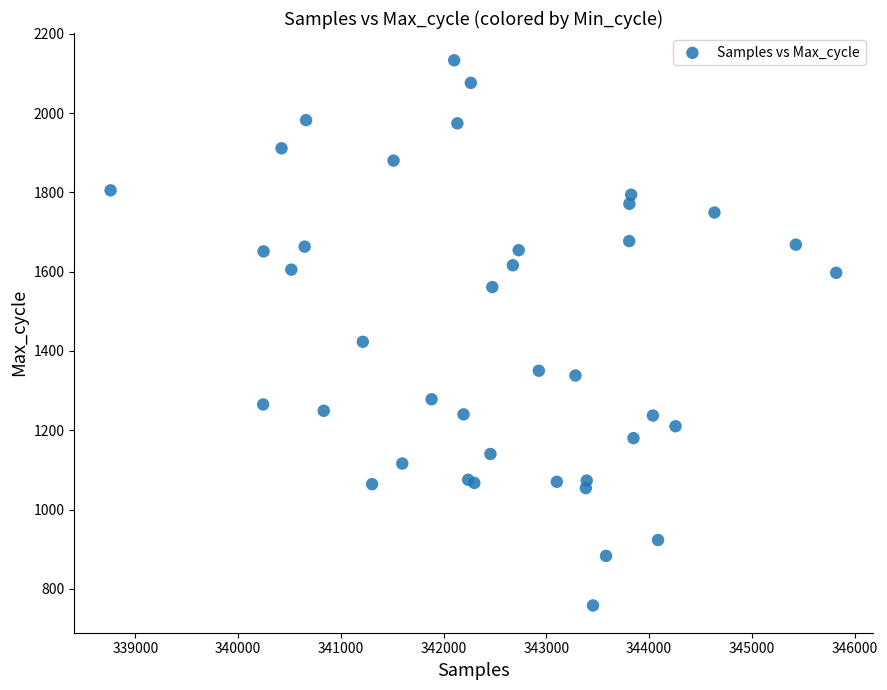

What Y value in the scatter plot is closest to 1445?

1423